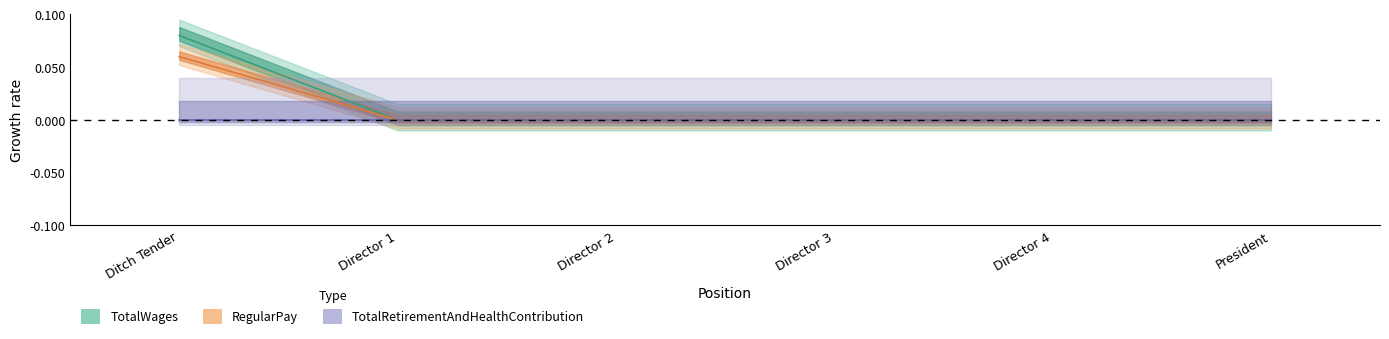

Which series has the largest total across all categories?

TotalWages